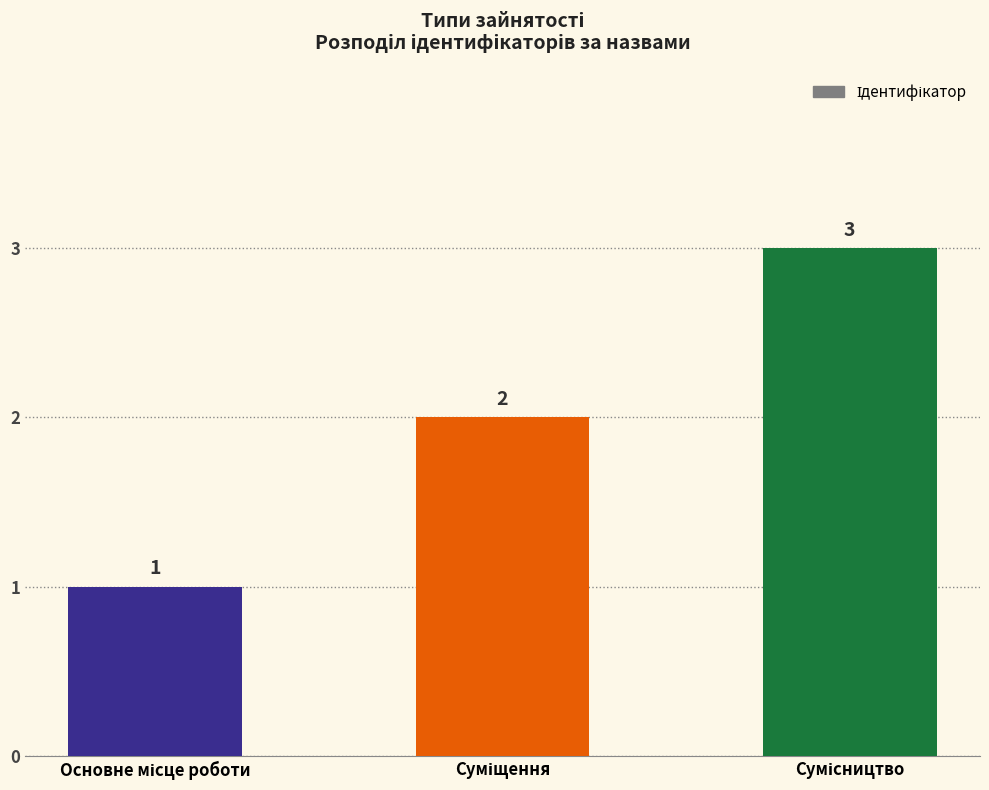

What is the maximum value shown in the chart?

3